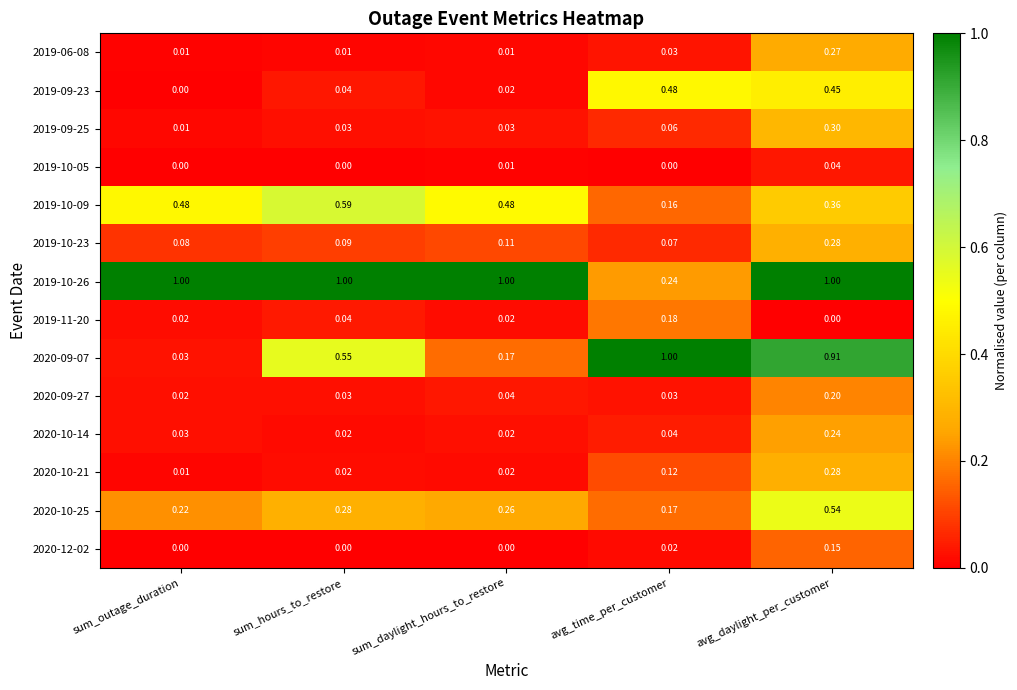

Which category has the lowest value in the 2019-10-23 series?

avg_time_per_customer